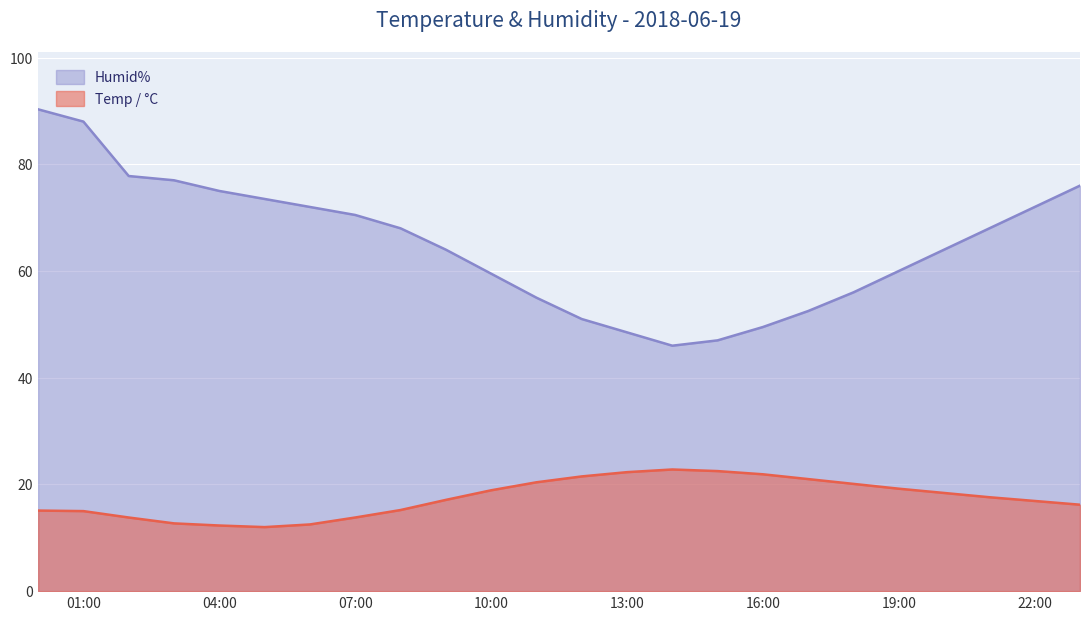

The Humid% series shows 39.7 at 2018-06-19 23:00:00. True or false?

False